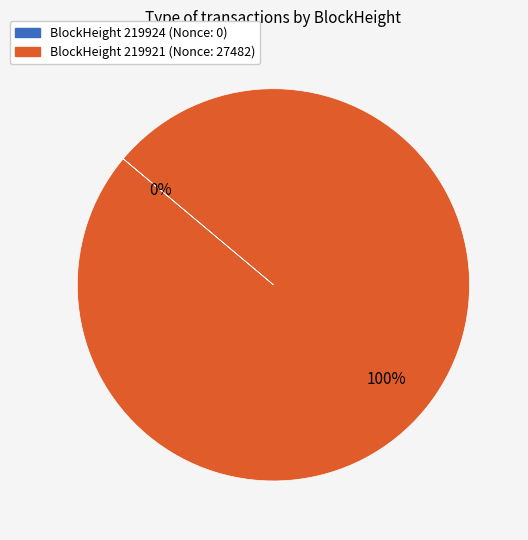

Is 219924 the majority of the pie?

No